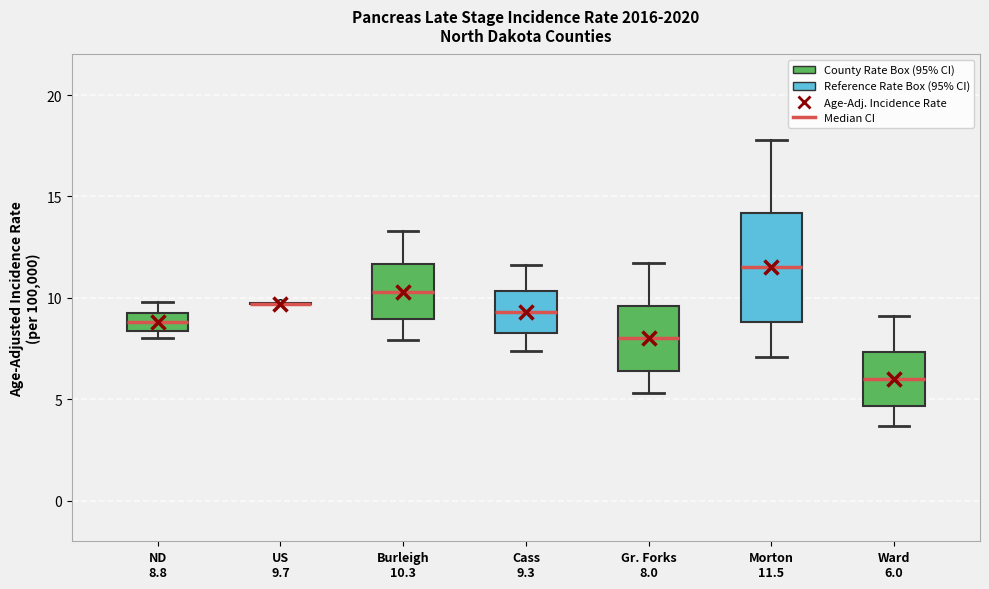

Reading left to right, transcribe this box plot: for each box, give where its median line is, the range the box spans, and where its two whiskers end, as read against the y-axis. The values are not printed on the chart, so give them approximately, as read against the axis.

ND 8.8: median 9.0, box 8.5 to 9.5, whiskers 8.0 to 10.0
US 9.7: box collapsed to a line at 9.5, whiskers 9.5 to 9.5
Burleigh 10.3: median 10.5, box 9.0 to 11.5, whiskers 8.0 to 13.5
Cass 9.3: median 9.5, box 8.5 to 10.5, whiskers 7.5 to 11.5
Gr. Forks 8.0: median 8.0, box 6.5 to 9.5, whiskers 5.5 to 11.5
Morton 11.5: median 11.5, box 9.0 to 14.0, whiskers 7.0 to 18.0
Ward 6.0: median 6.0, box 4.5 to 7.5, whiskers 3.5 to 9.0